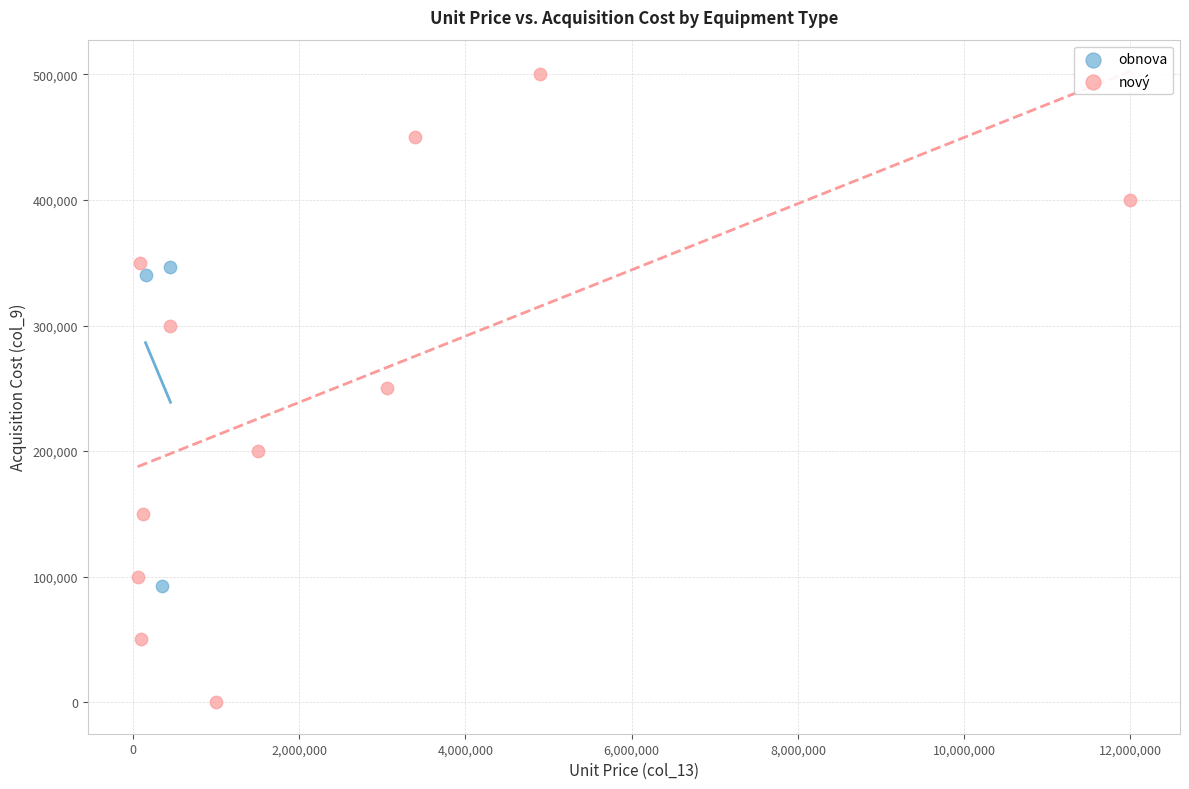

Which series has the largest Y range (max minus min)?

nový